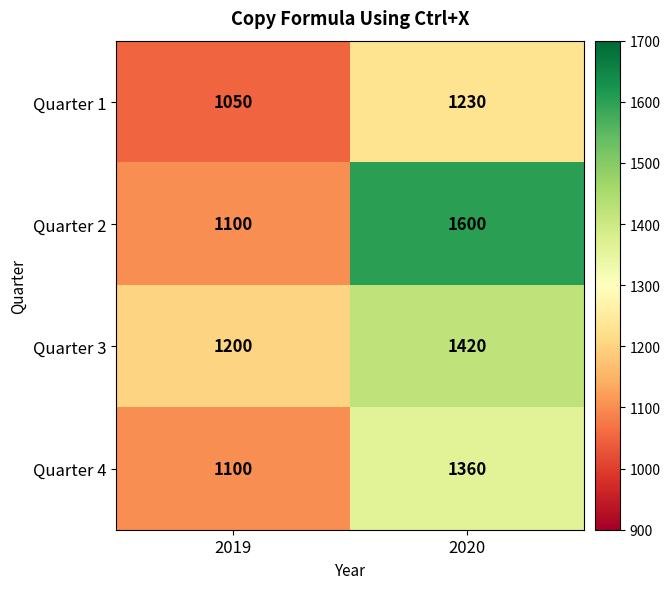

Rank the series by their average value, from highest to lowest.

Quarter 2, Quarter 3, Quarter 4, Quarter 1